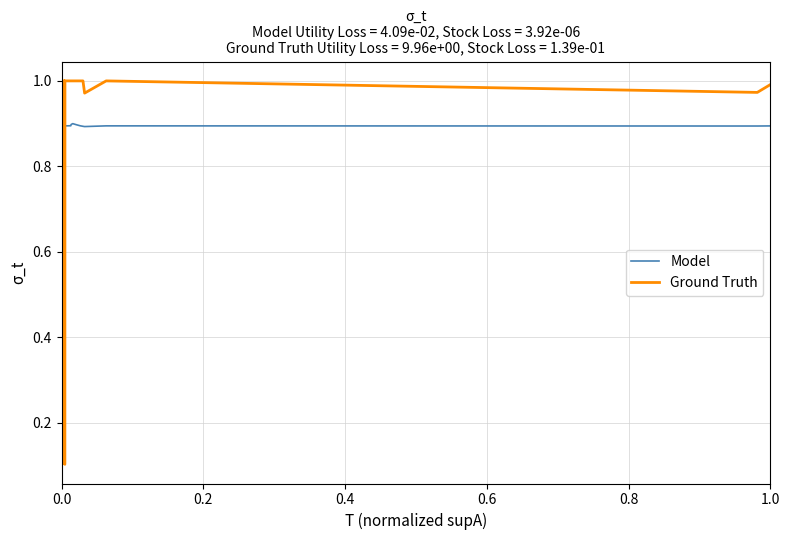

How many categories are shown in the chart?

40